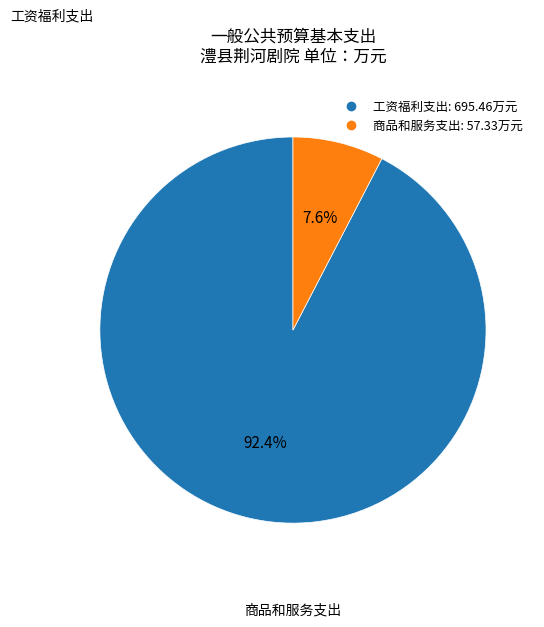

To the nearest percent, what is the difference between the 商品和服务支出 and 工资福利支出 slice percentages?

85%